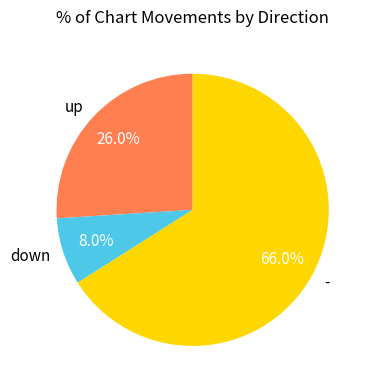

How many slices are in this pie chart?

3